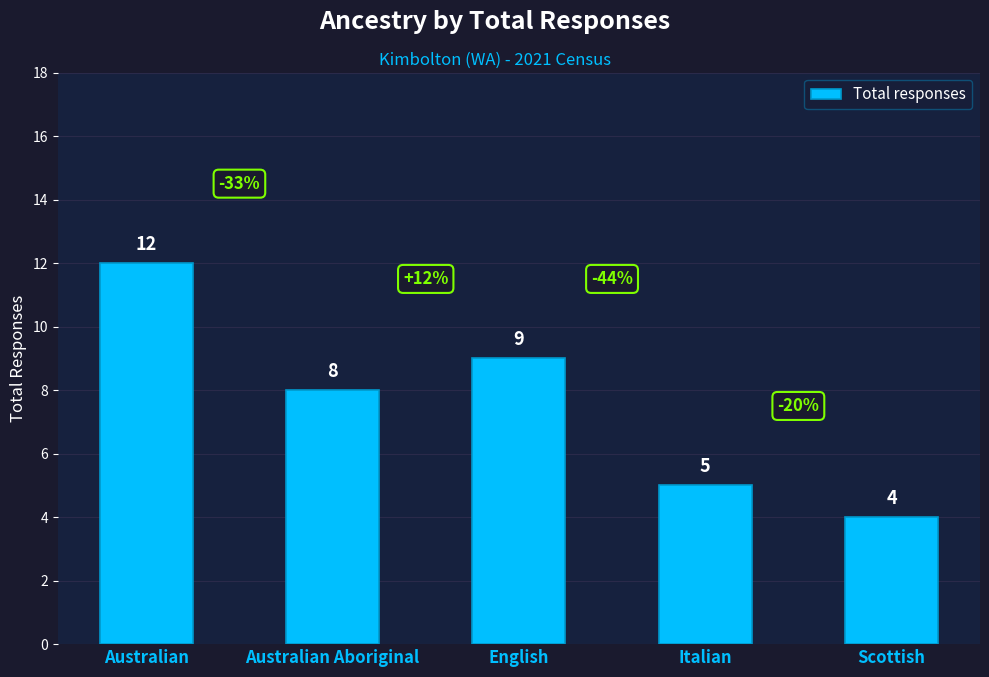

Is it true that the value at Scottish is 5?

False